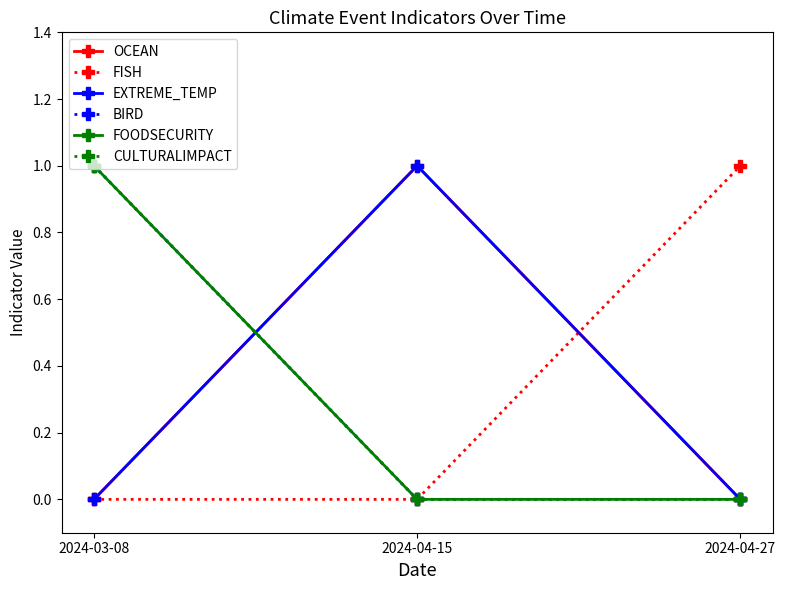

Is this an area chart (filled region under the line)?

No